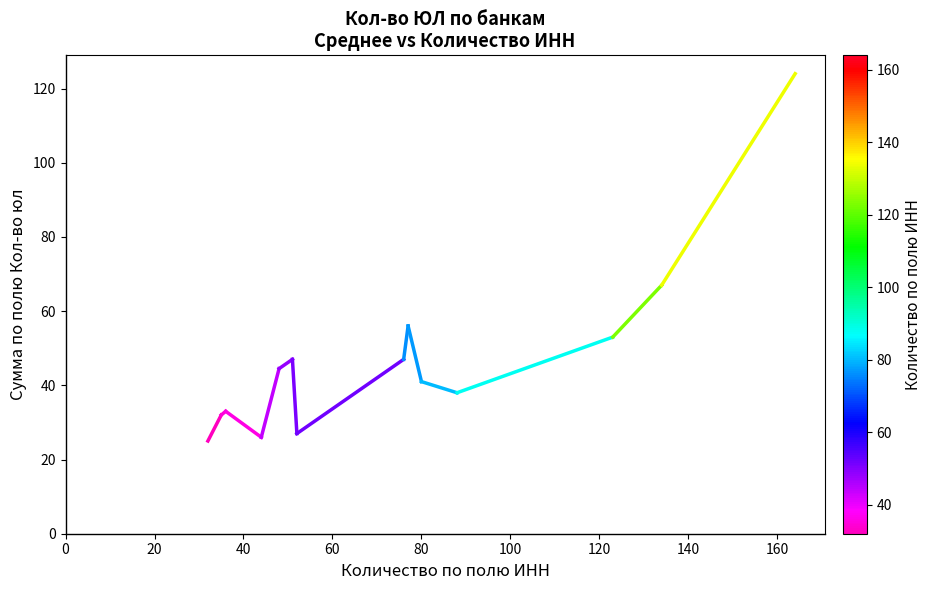

What is the maximum value shown in the chart?

124.0